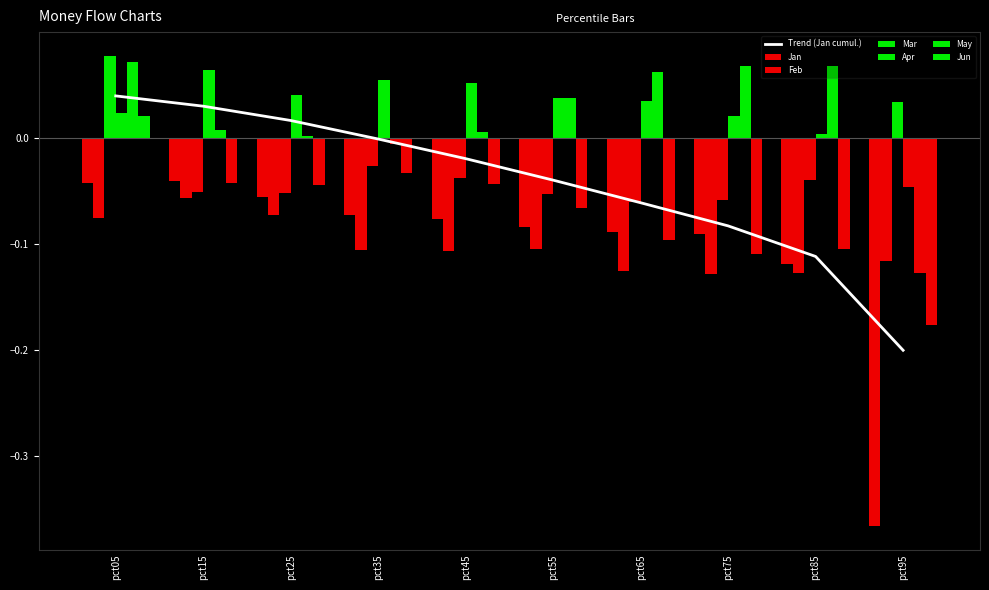

Is the value of Feb at pct45 greater than the value of Jan at pct75?

No